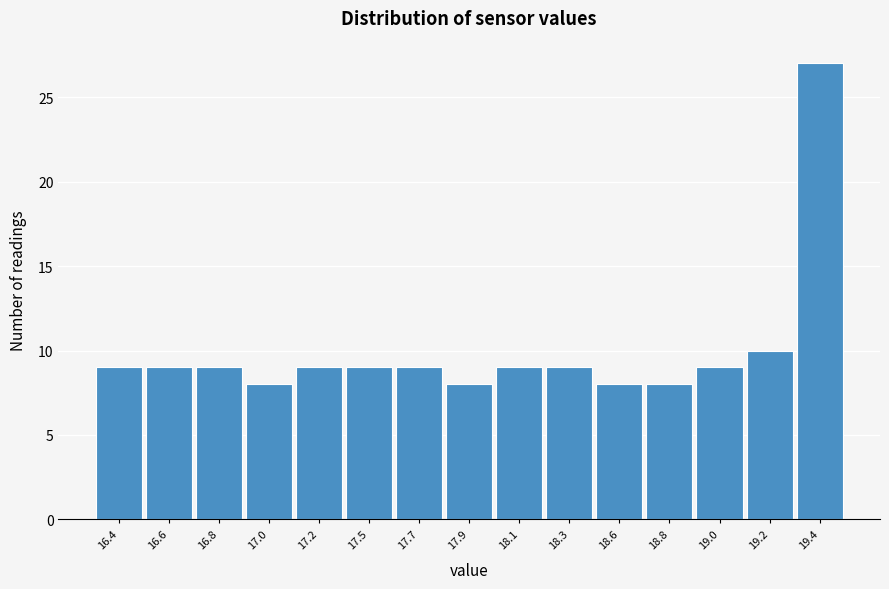

Reading left to right, list all the values displayed in this chart.

9	9	9	8	9	9	9	8	9	9	8	8	9	10	27